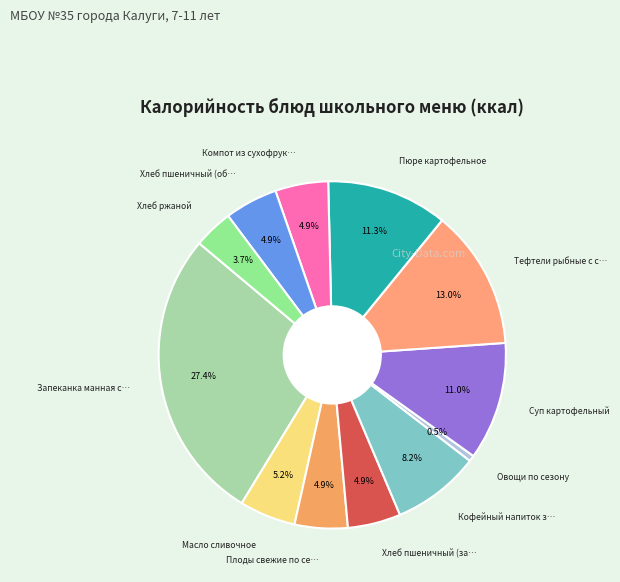

Is there any slice that represents more than half of the pie?

No